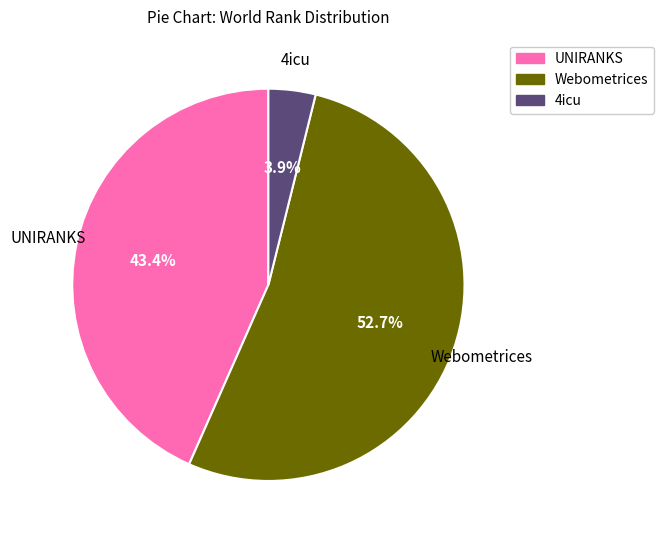

Does any single category account for the majority?

Yes